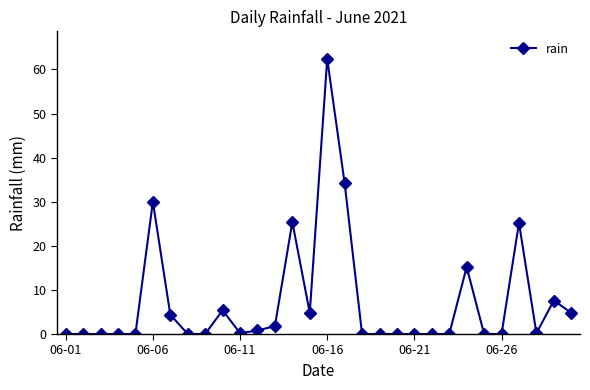

What is the average value?

7.4